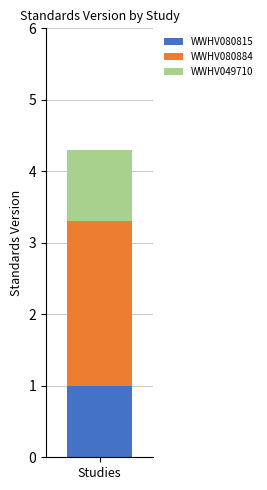

List the labels in order of WWHV080815 value, largest first.

Studies